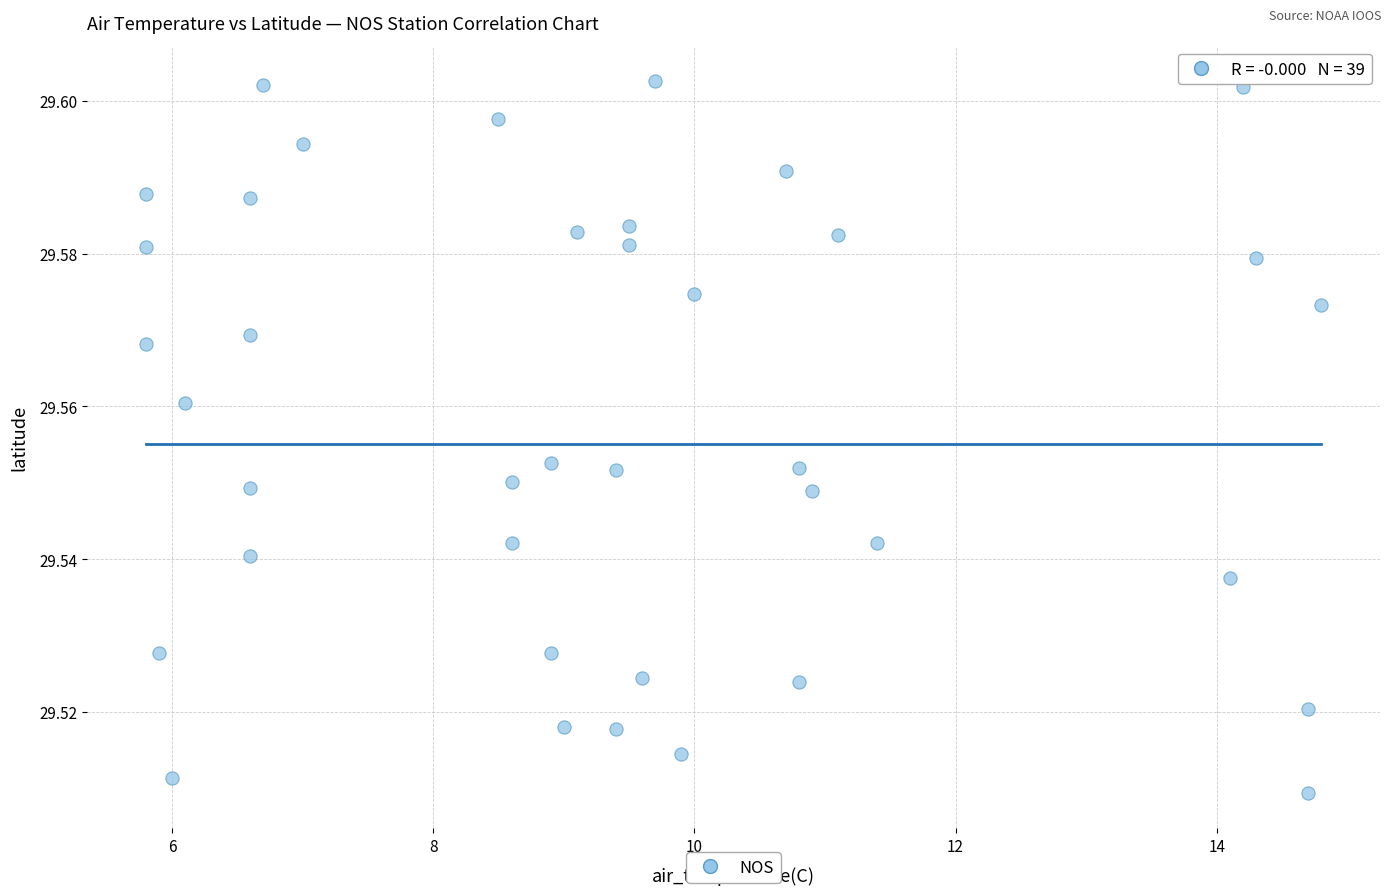

What is the range of X values (max minus min)?

9.0